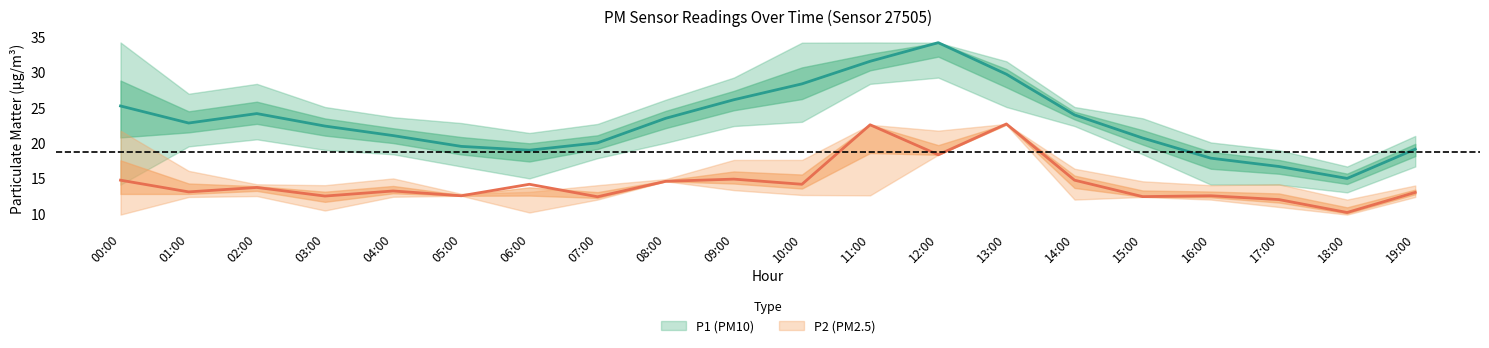

Where does the P1_upper series first go above 25?

00:00